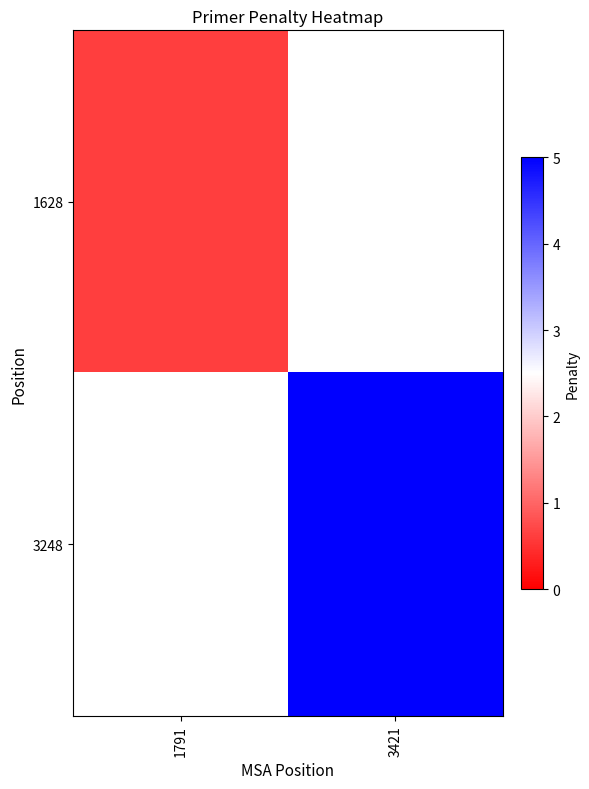

Rank the series by their average value, from lowest to highest.

1628, 3248